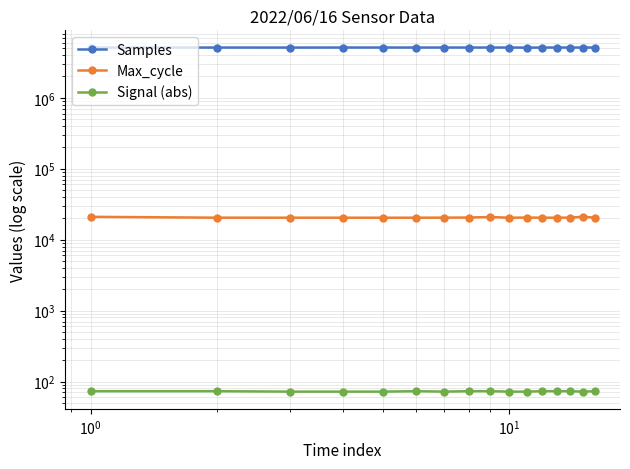

At which category is the sum across all series the highest?

9